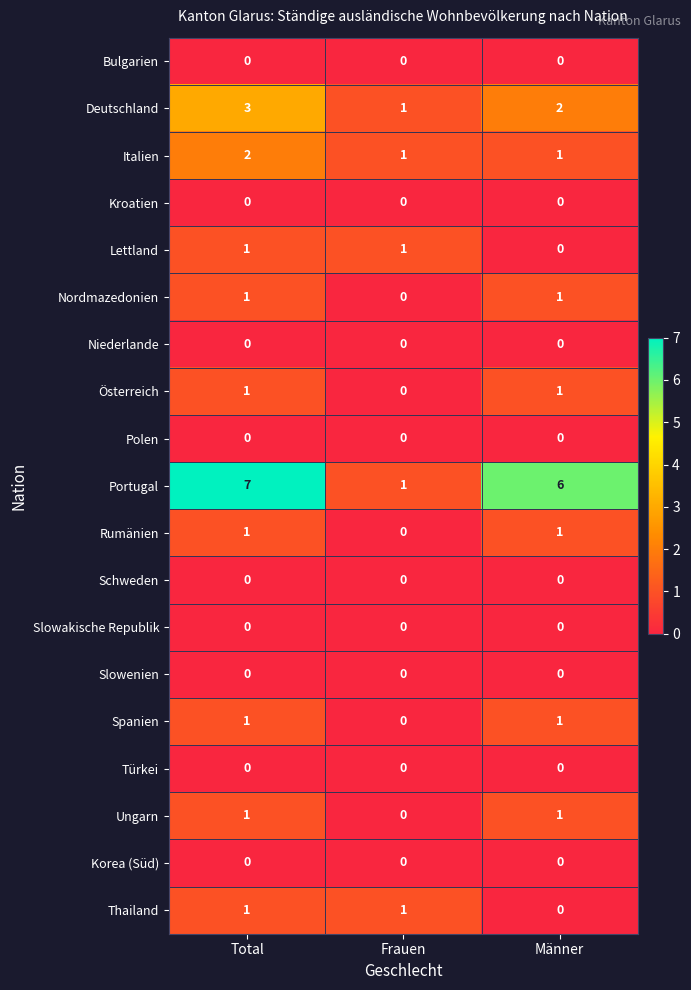

Count the Italien values in the range 1 to 2.

3